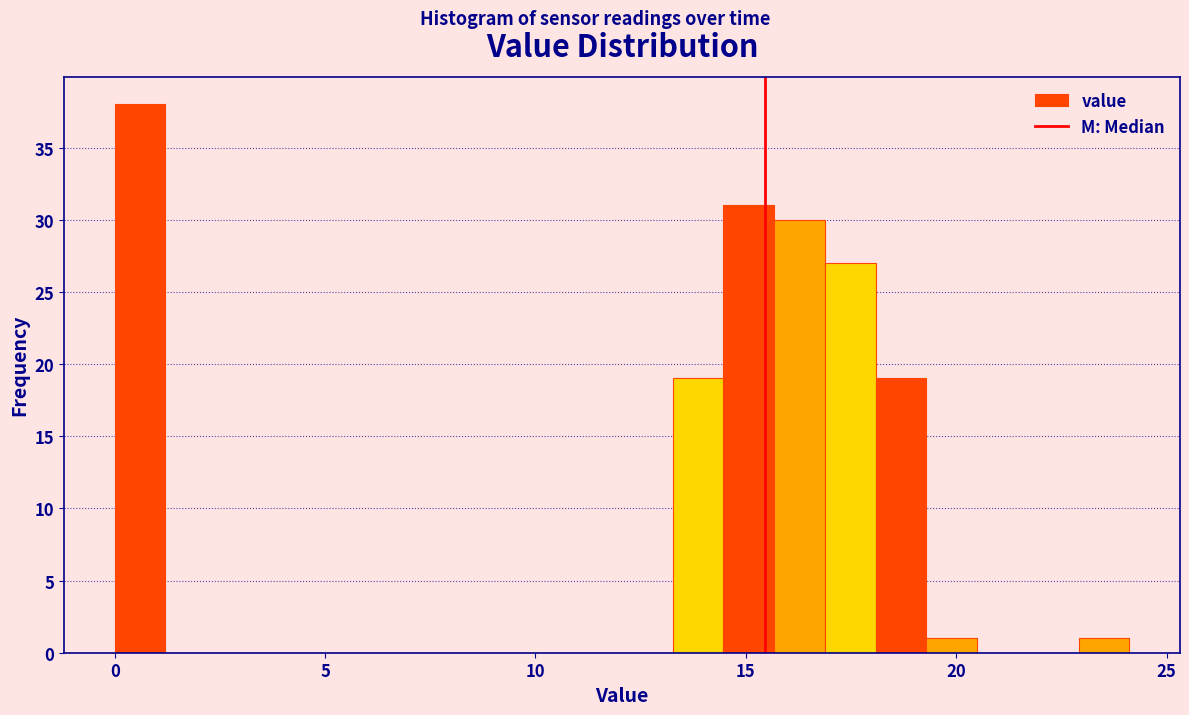

Around what value on the x-axis is the tallest bar? Give the approximate position of its centre, as read against the axis.

0.5